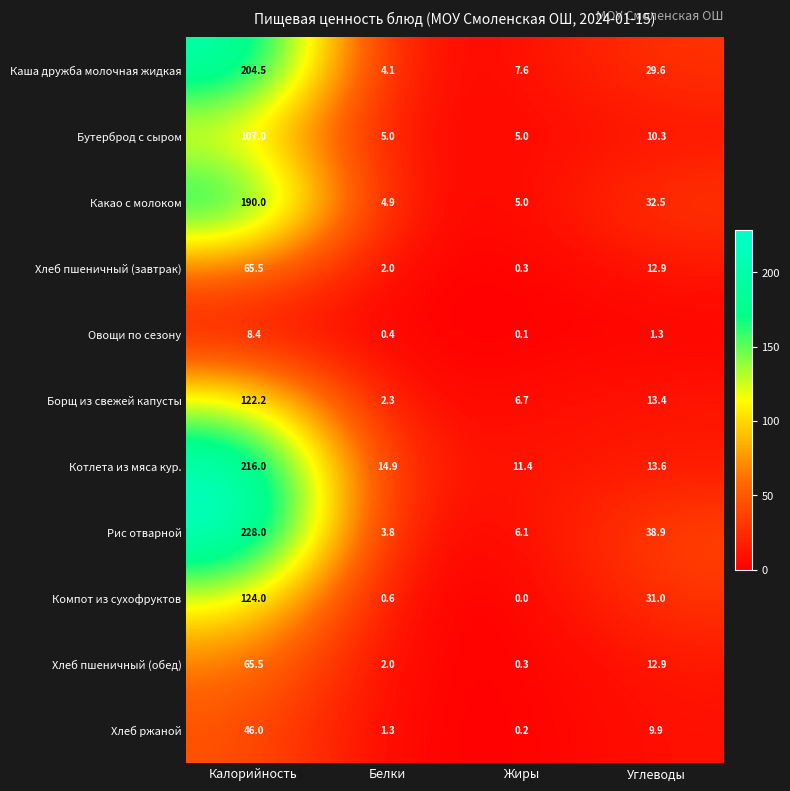

What is the difference between the maximum and minimum values in the Какао с молоком series?

185.1